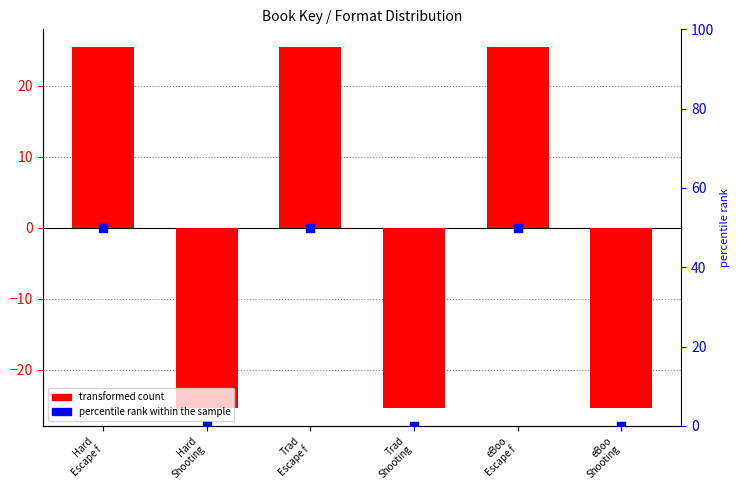

At how many categories does at least one series exceed -14?

6